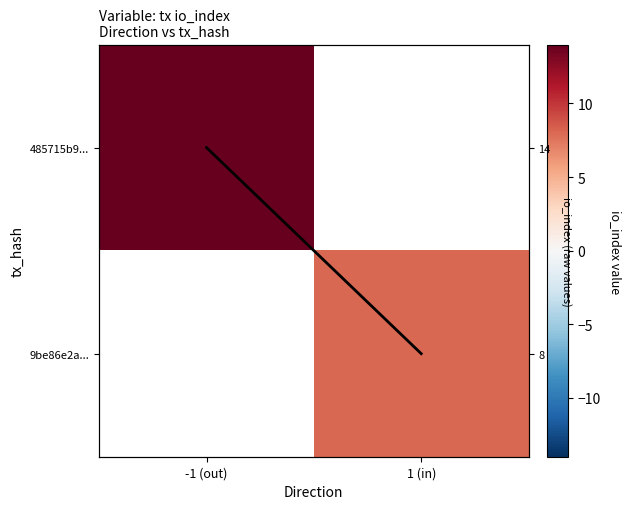

True or false: 485715b9... has a value of 4.9 at -1 (out).

False